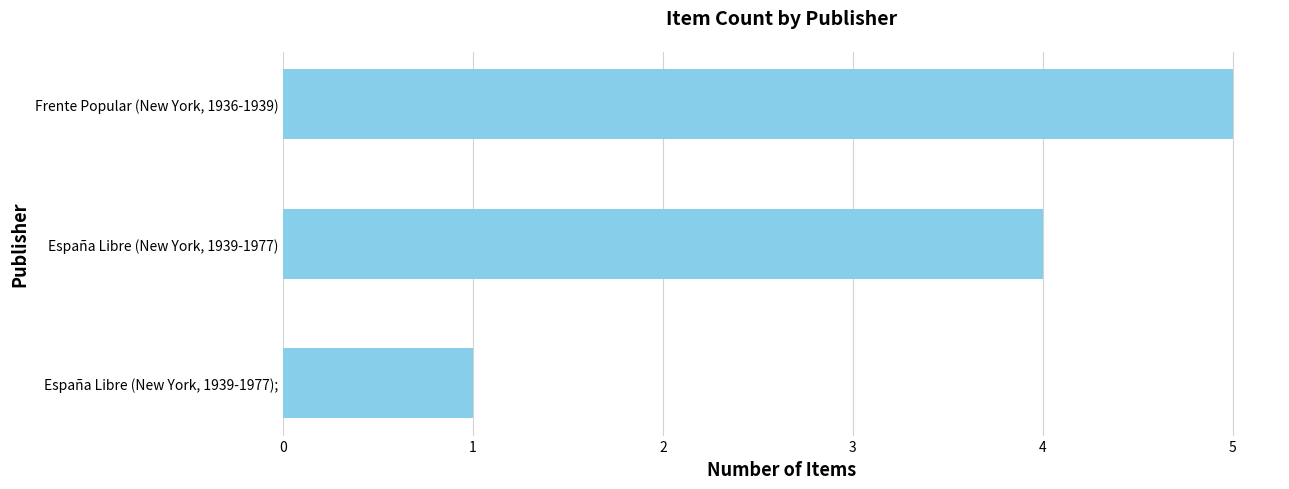

At which category does the chart reach its peak across all series?

Frente Popular (New York, 1936-1939)